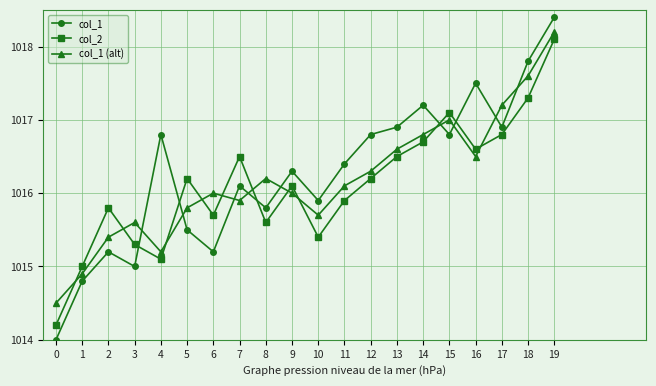

What is the minimum value shown in the chart?

1014.0